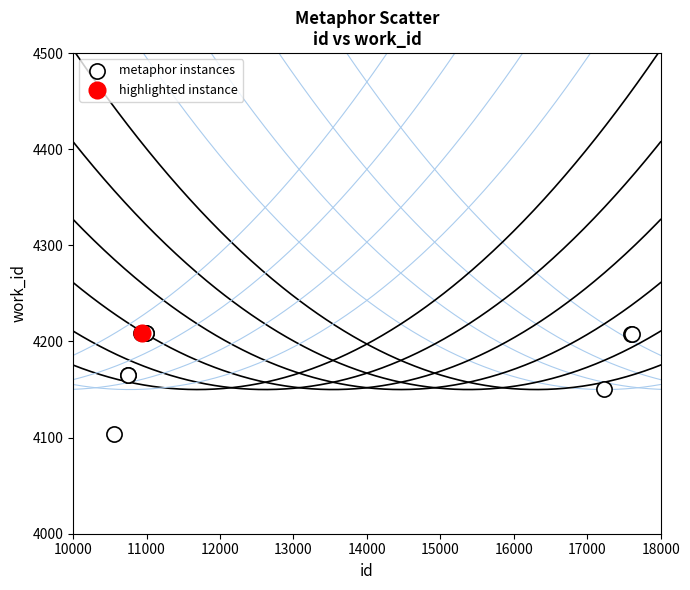

What are all the series names shown in the legend?

metaphor instances, highlighted instance